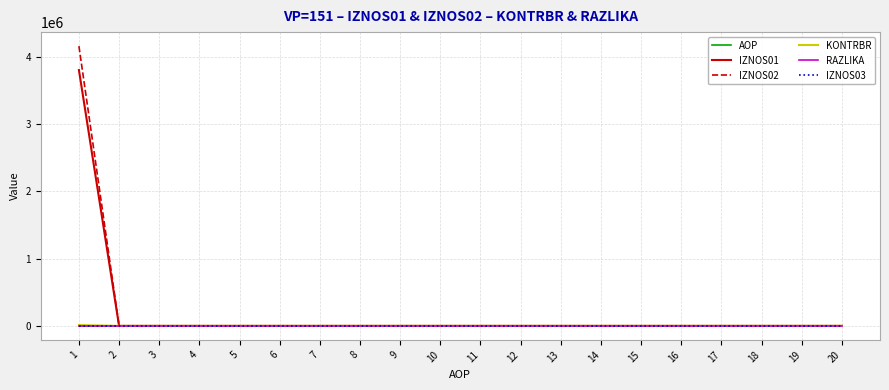

At how many categories does at least one series exceed 1280542?

1